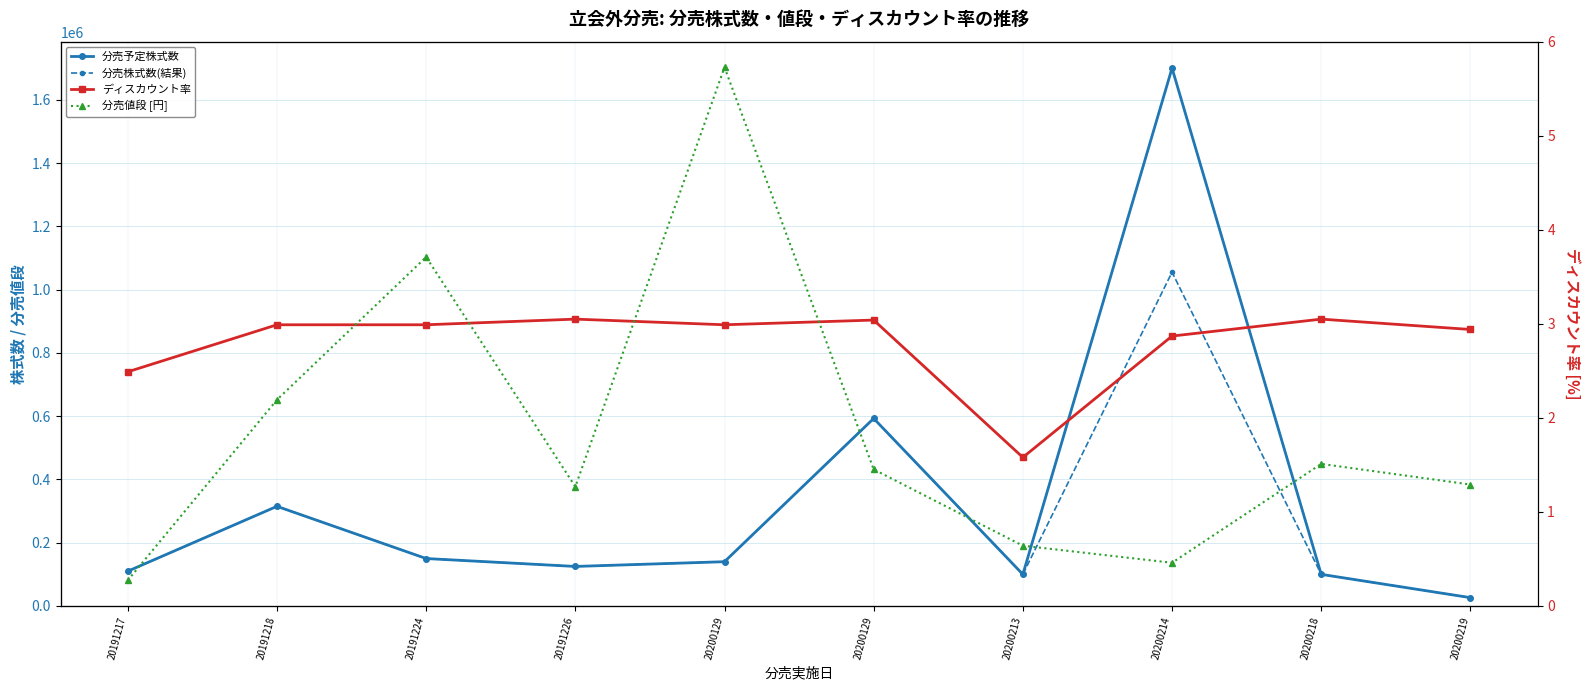

How many values in the 分売予定株式数 series are below 140000?

5